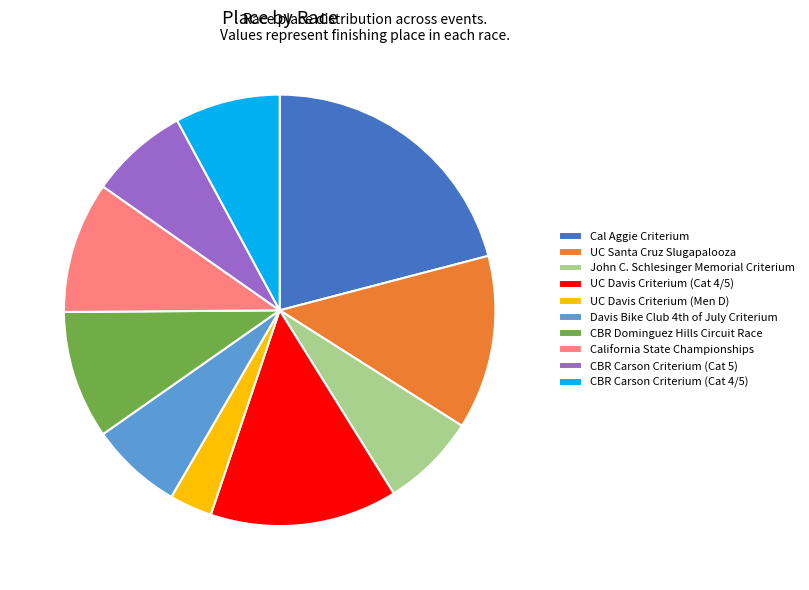

Between John C. Schlesinger Memorial Criterium and CBR Carson Criterium (Cat 4/5), which is larger?

CBR Carson Criterium (Cat 4/5)